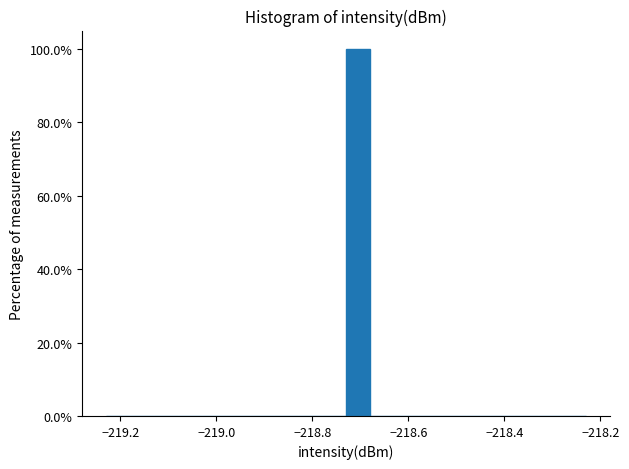

Around what value on the x-axis is the tallest bar? Give the approximate position of its centre, as read against the axis.

-218.70